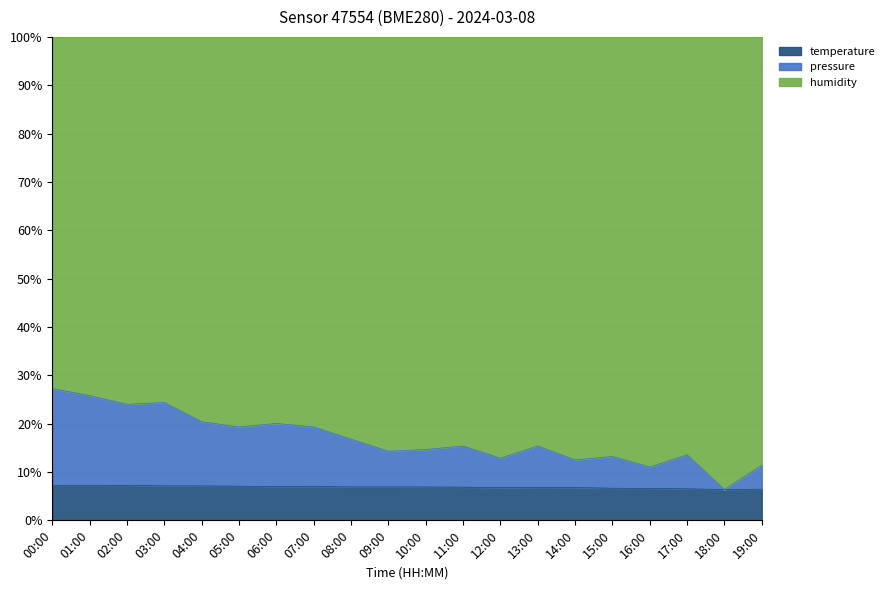

True or false: pressure_norm has more than 2 interior local peaks.

True